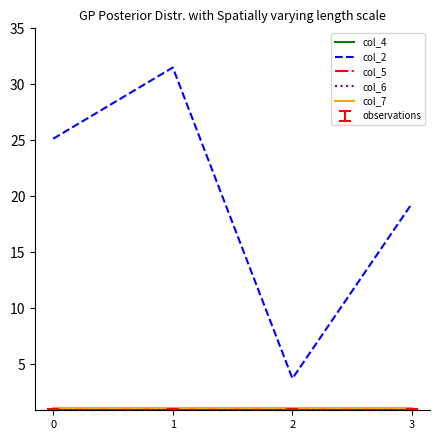

Which series has the largest range (max minus min)?

col_2